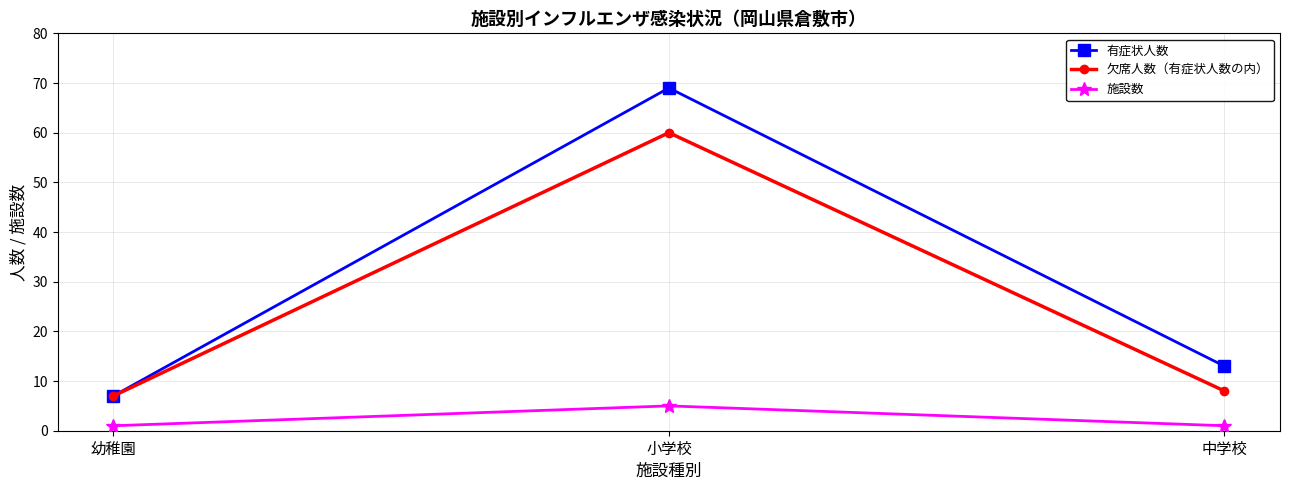

True or false: 施設数 has a value of 1 at 中学校.

True